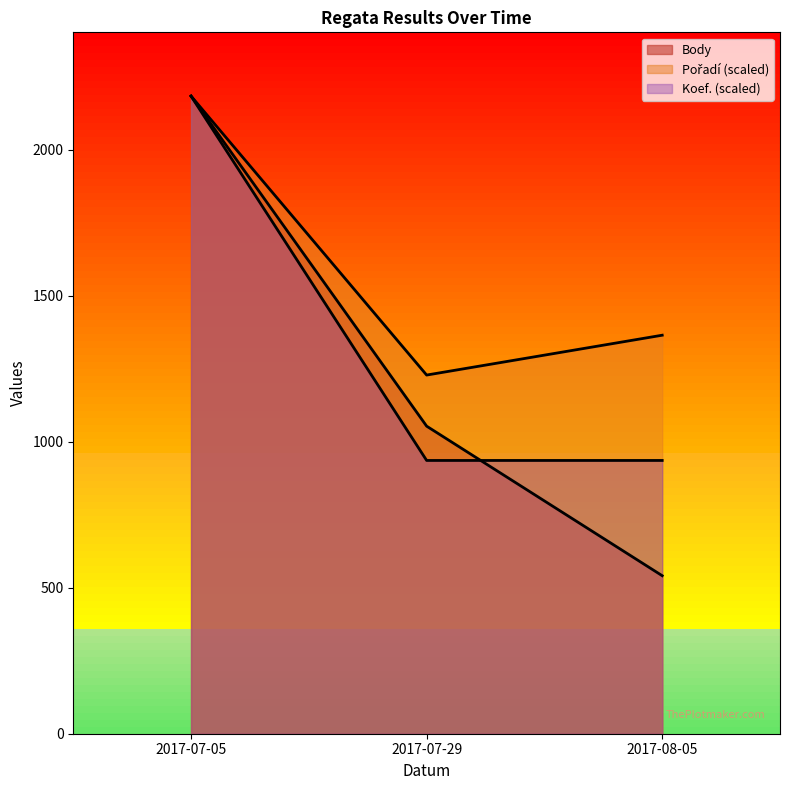

Reading right to left, extract all data points from this chart.

Body: 2017-08-05=541.0	2017-07-29=1053.0	2017-07-05=2183.0
Pořadí: 2017-08-05=1364.4	2017-07-29=1227.9	2017-07-05=2183.0
Koef.: 2017-08-05=935.6	2017-07-29=935.6	2017-07-05=2183.0